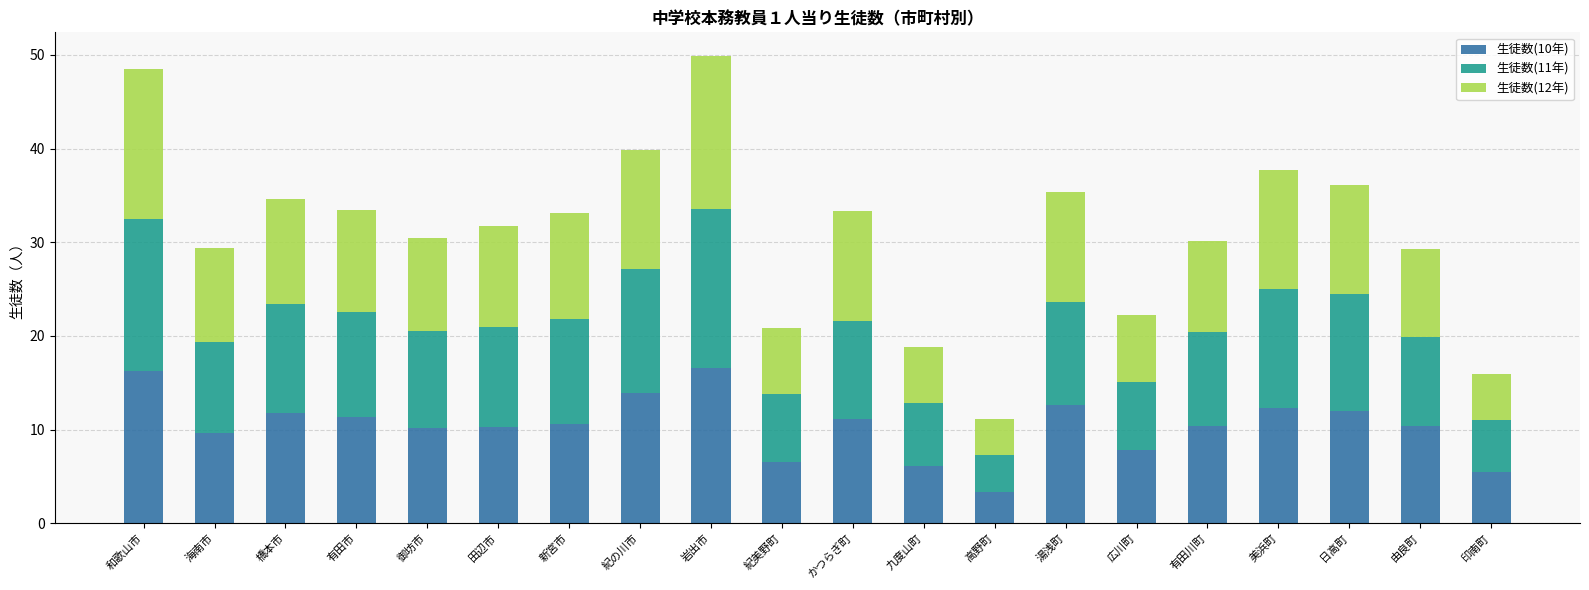

At which category is the sum across all series the highest?

岩出市